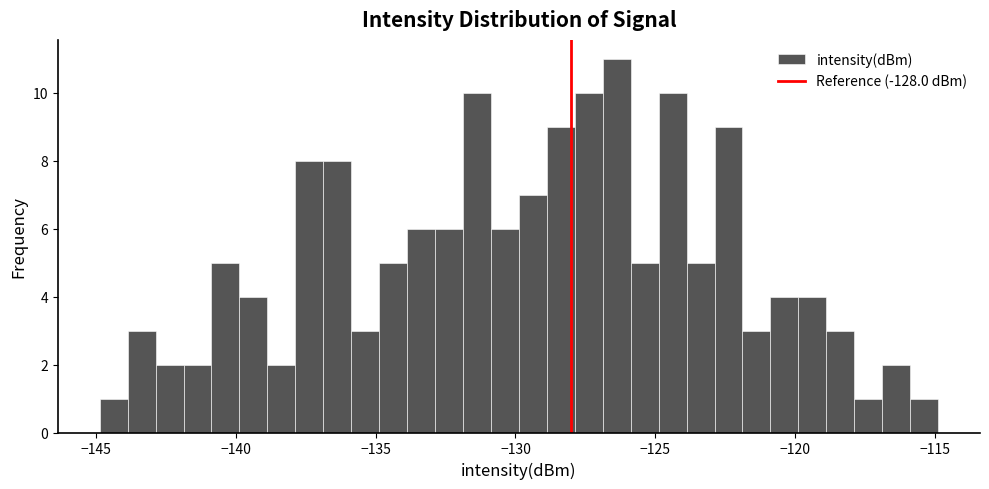

Around what value on the x-axis is the tallest bar? Give the approximate position of its centre, as read against the axis.

-126.5